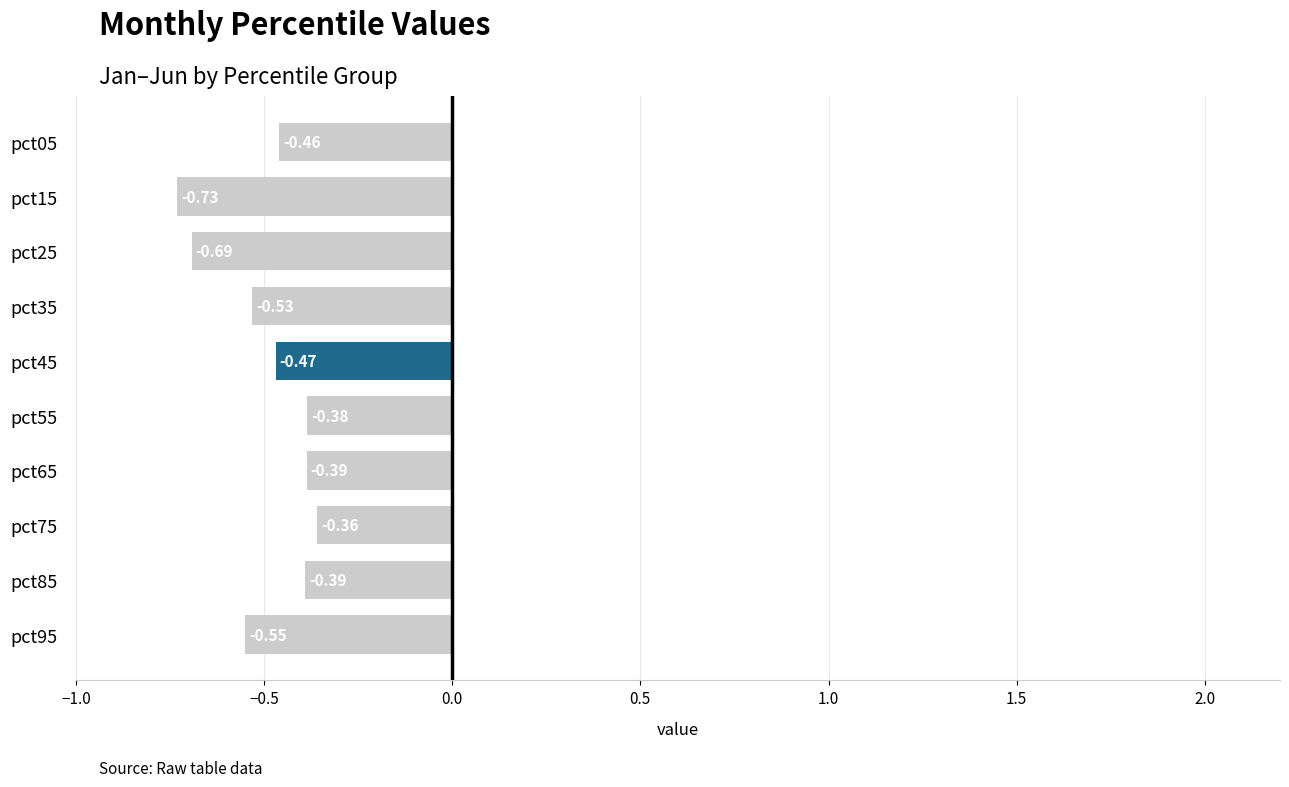

Which has a higher value, pct65 or pct35?

pct65